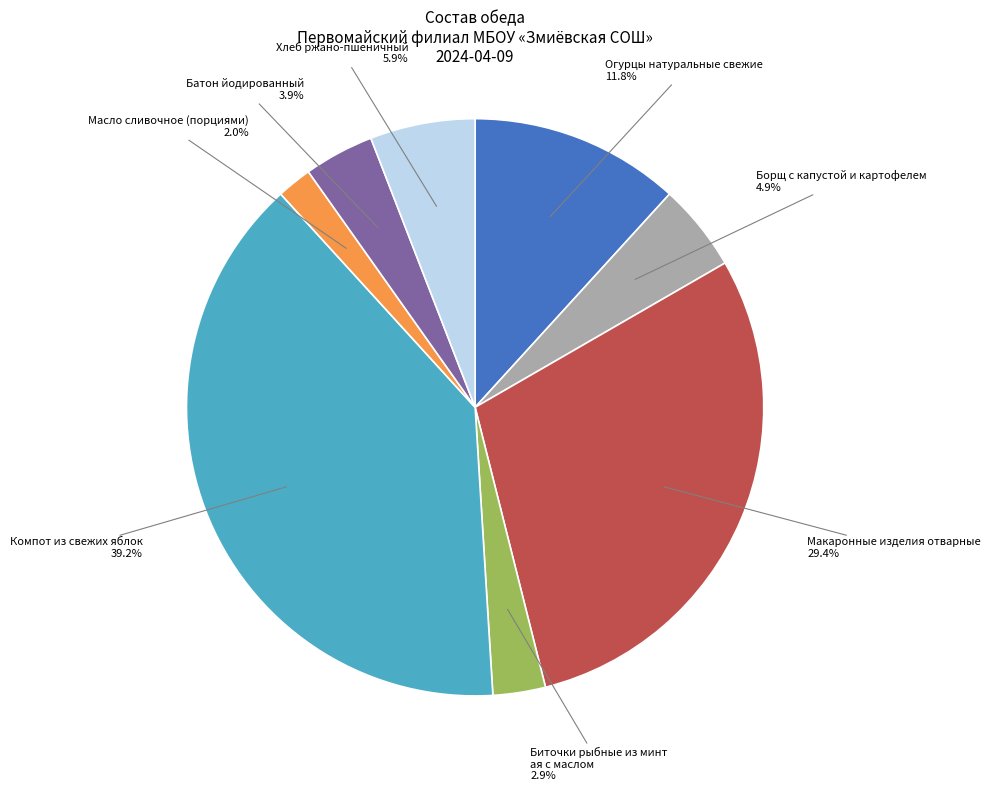

Is there any slice that represents more than half of the pie?

No